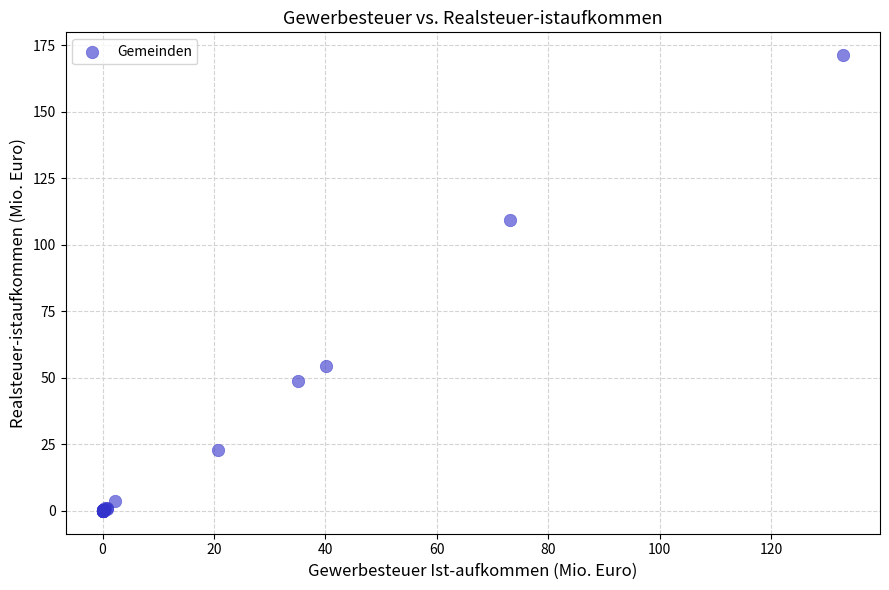

What Y value in the scatter plot is closest to 85?

109.3